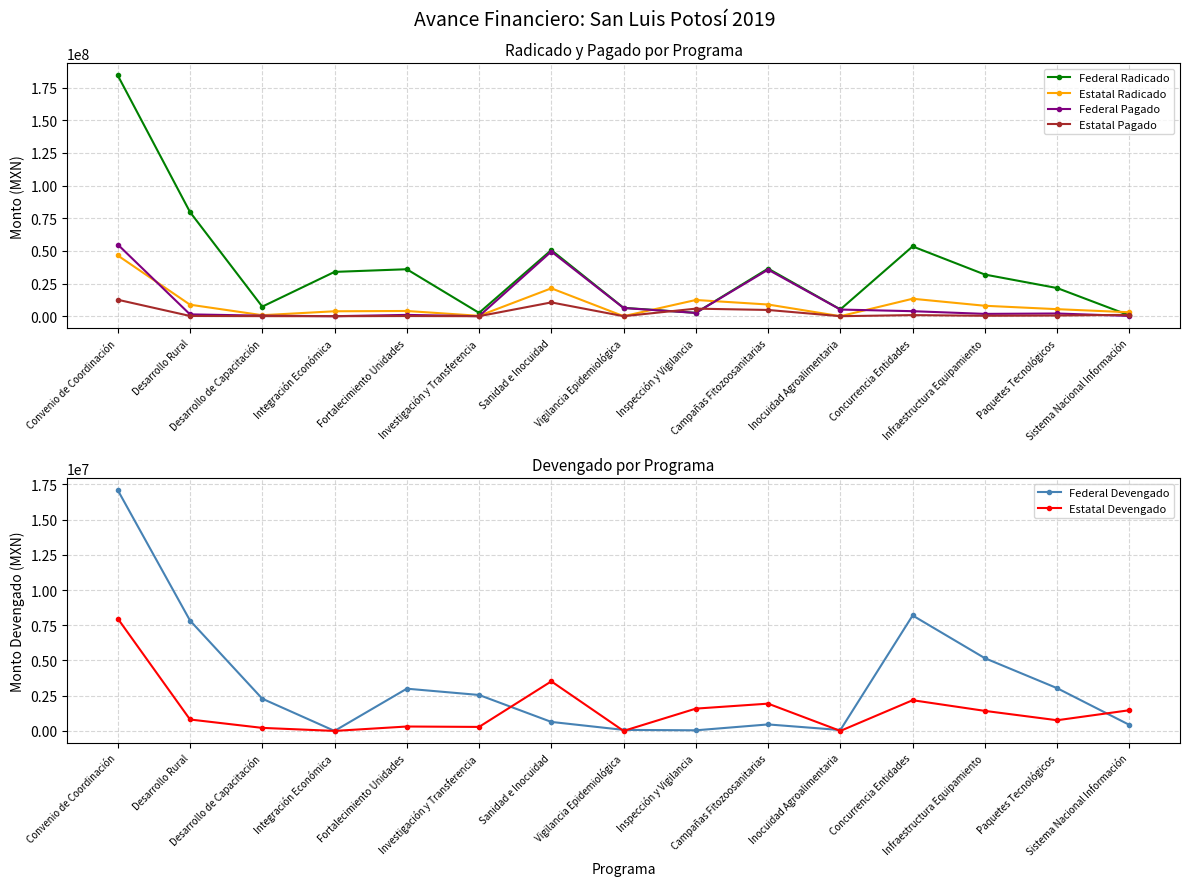

What is the difference between the maximum and minimum values in the Federal Pagado series?

54858178.9